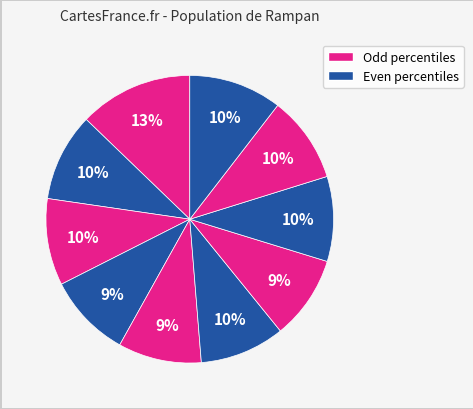

How many segments does this pie chart have?

10